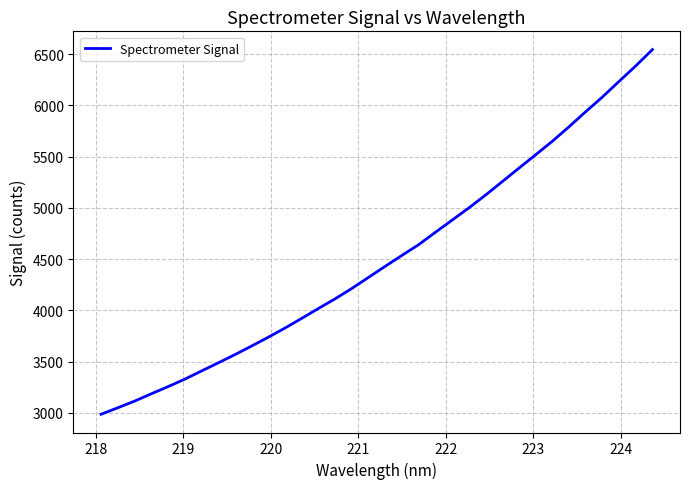

What is the difference between the maximum and minimum values?

3559.3